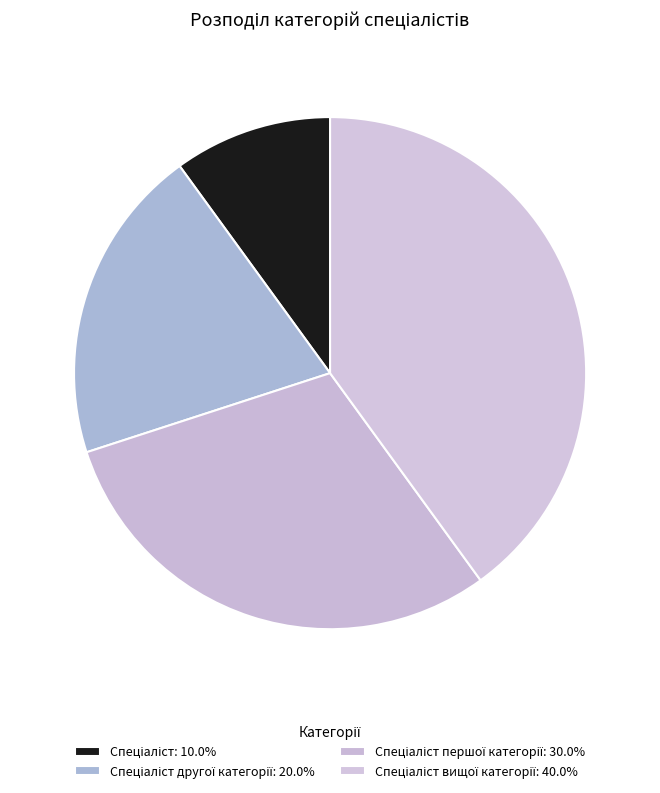

Which category has the smallest portion of the pie?

Спеціаліст